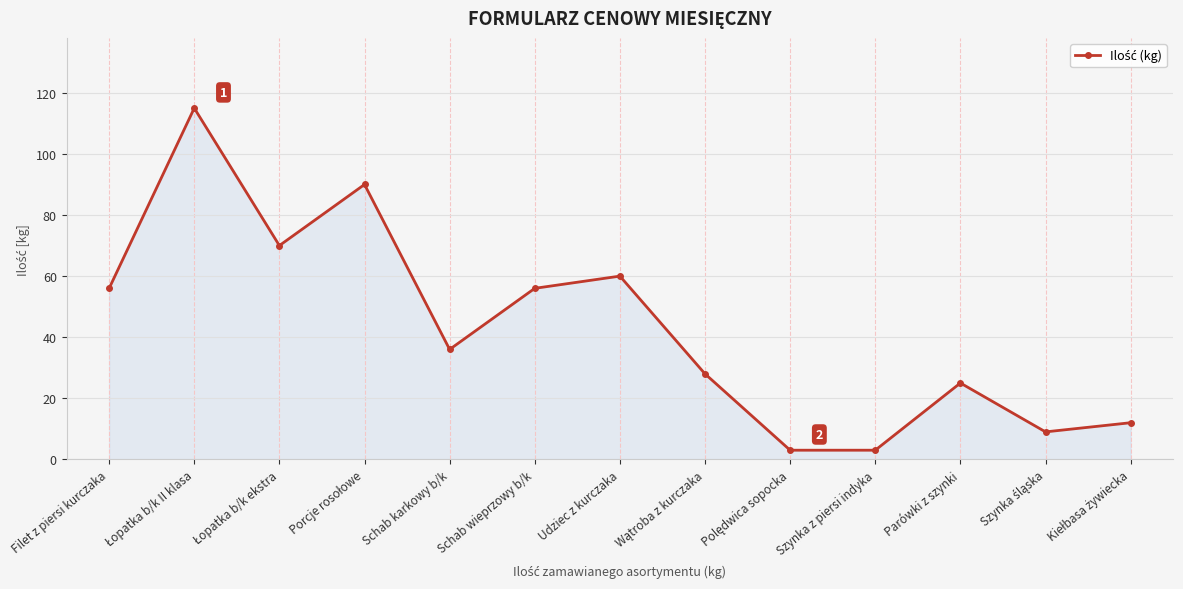

The value at Filet z piersi kurczaka is 21. True or false?

False